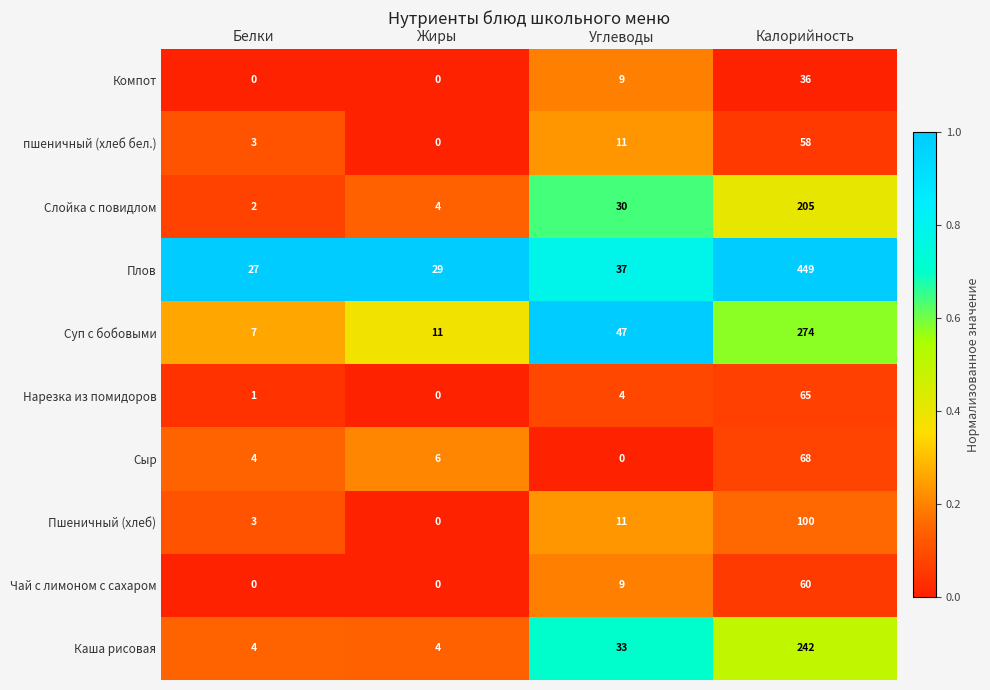

What value does the Чай с лимоном с сахаром series have at Углеводы?

9